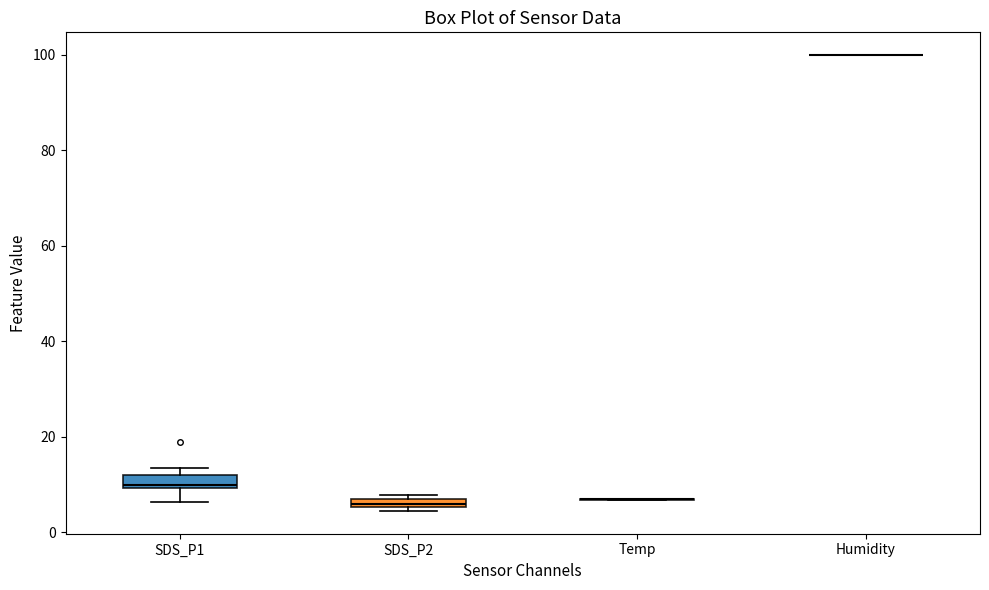

Where is the lower edge of the box for SDS_P2 on the y-axis? The values are not printed on the chart, so give them approximately, as read against the axis.

6